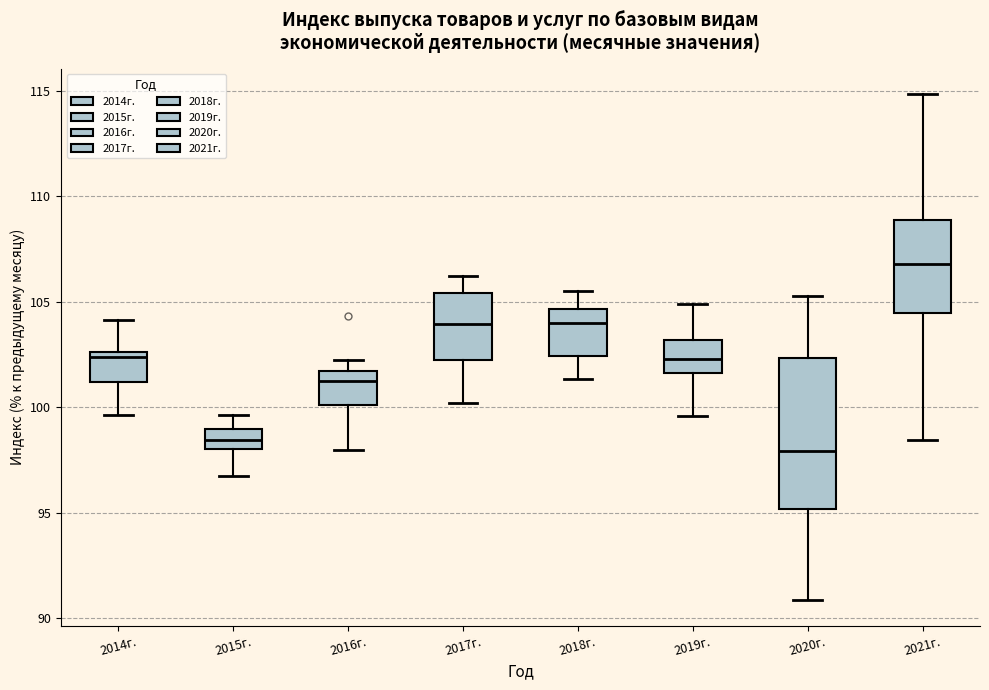

Reading left to right, transcribe this box plot: for each box, give where its median line is, the range the box spans, and where its two whiskers end, as read against the y-axis. The values are not printed on the chart, so give them approximately, as read against the axis.

2014г.: median 102.5 (just below the box's upper edge), box 101.0 to 102.5, whiskers 99.5 to 104.0
2015г.: median 98.5, box 98.0 to 99.0, whiskers 97.0 to 99.5
2016г.: median 101.5 (just below the box's upper edge), box 100.0 to 101.5, whiskers 98.0 to 102.5
2017г.: median 104.0, box 102.5 to 105.5, whiskers 100.0 to 106.0
2018г.: median 104.0, box 102.5 to 104.5, whiskers 101.5 to 105.5
2019г.: median 102.5, box 101.5 to 103.0, whiskers 99.5 to 105.0
2020г.: median 98.0, box 95.0 to 102.5, whiskers 91.0 to 105.5
2021г.: median 107.0, box 104.5 to 109.0, whiskers 98.5 to 115.0